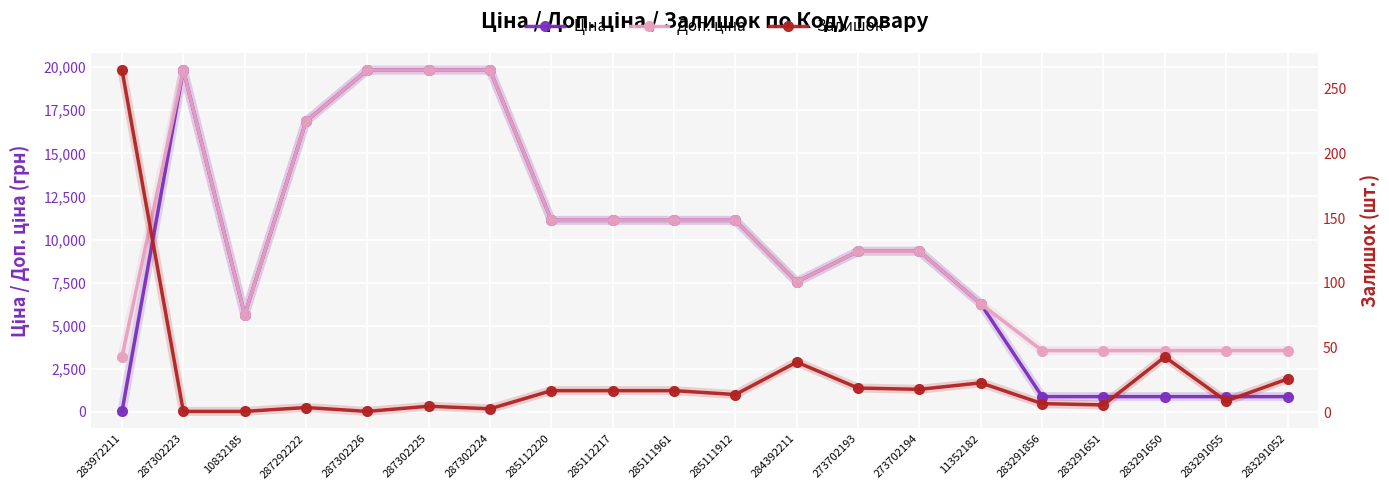

What is the label of the 10th point from the left?

285111961